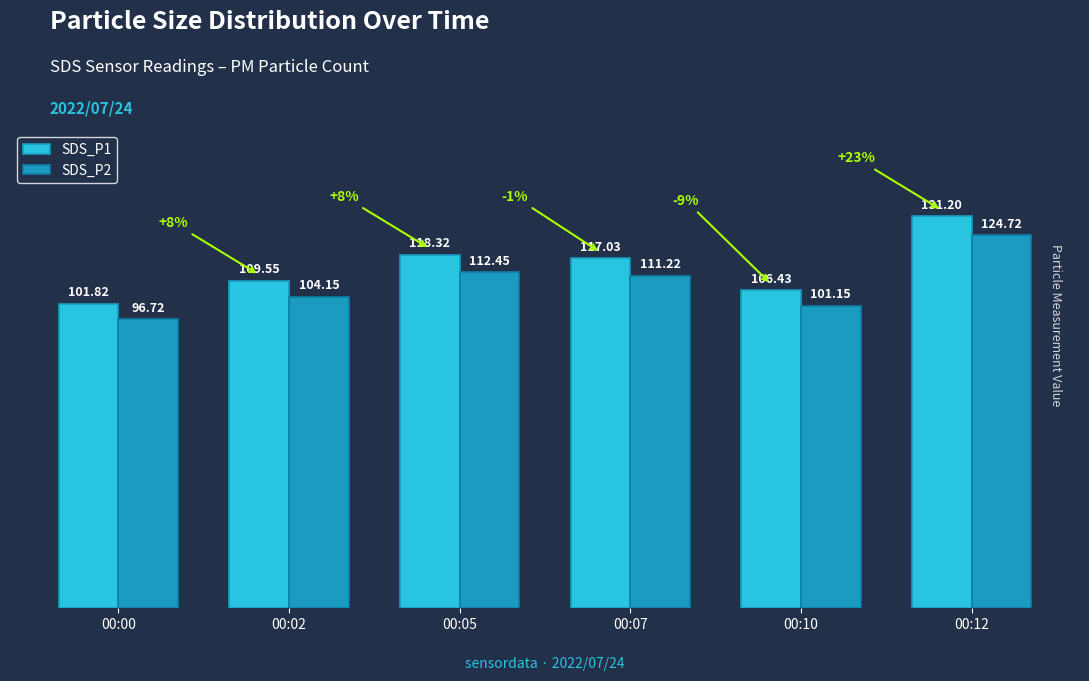

What is the value of the SDS_P2 bar at the 1st from the left?

96.7